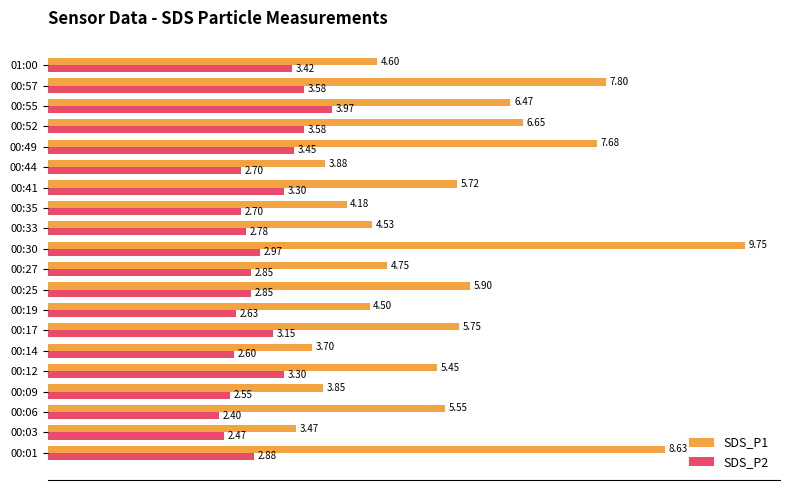

What is the total value across all series at 00:33?

7.3